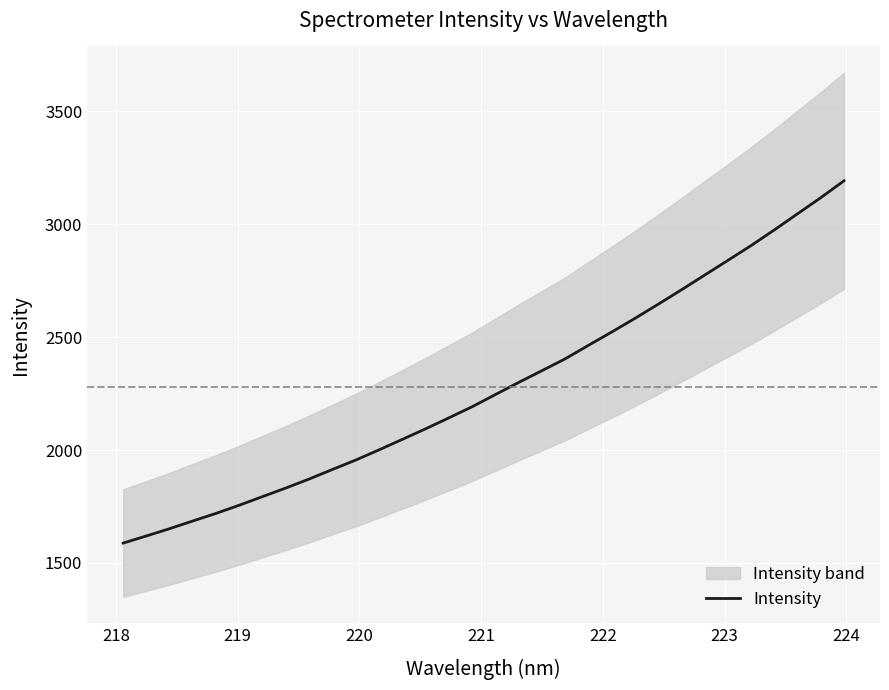

How many values exceed 2245?

16